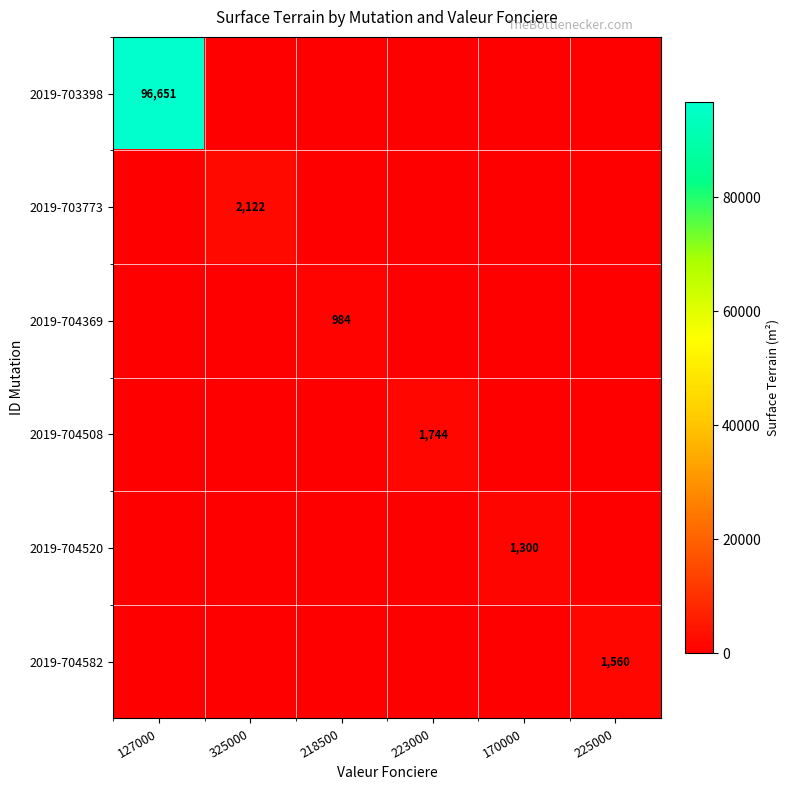

How many data points does each series have?

6